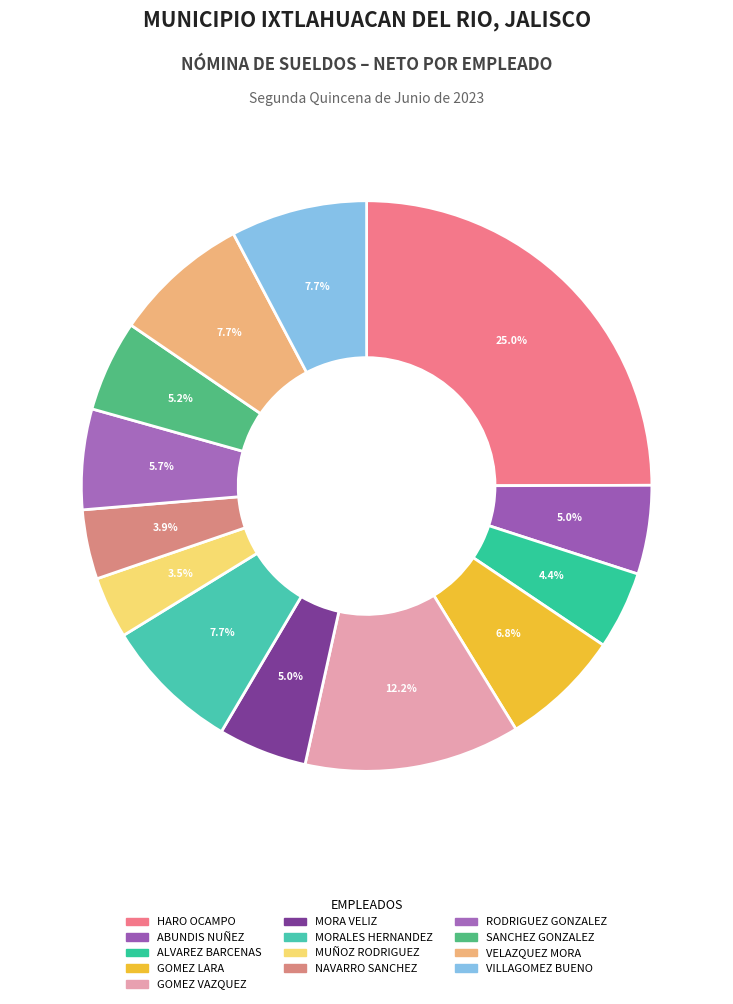

Which category has the smallest portion of the pie?

MUÑOZ RODRIGUEZ CHRISTIAN EDUARDO